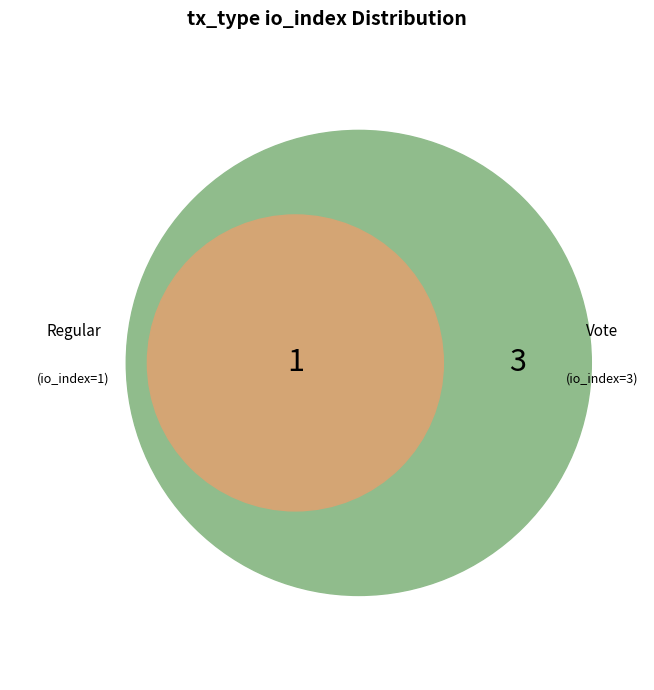

How many slices are in this pie chart?

2